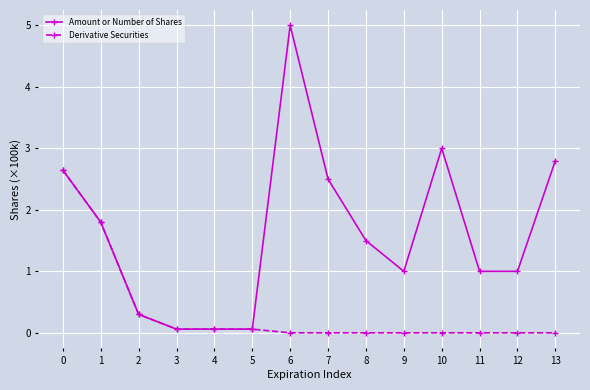

Which series changed the most between 4 and 9?

Amount or Number of Shares